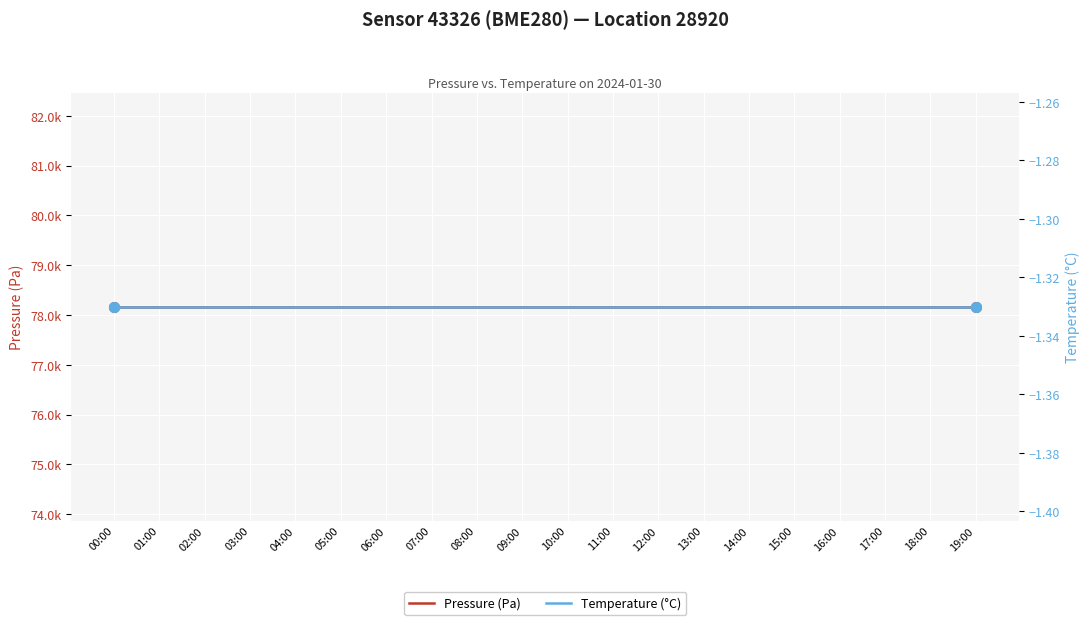

Is this an area chart (filled region under the line)?

No